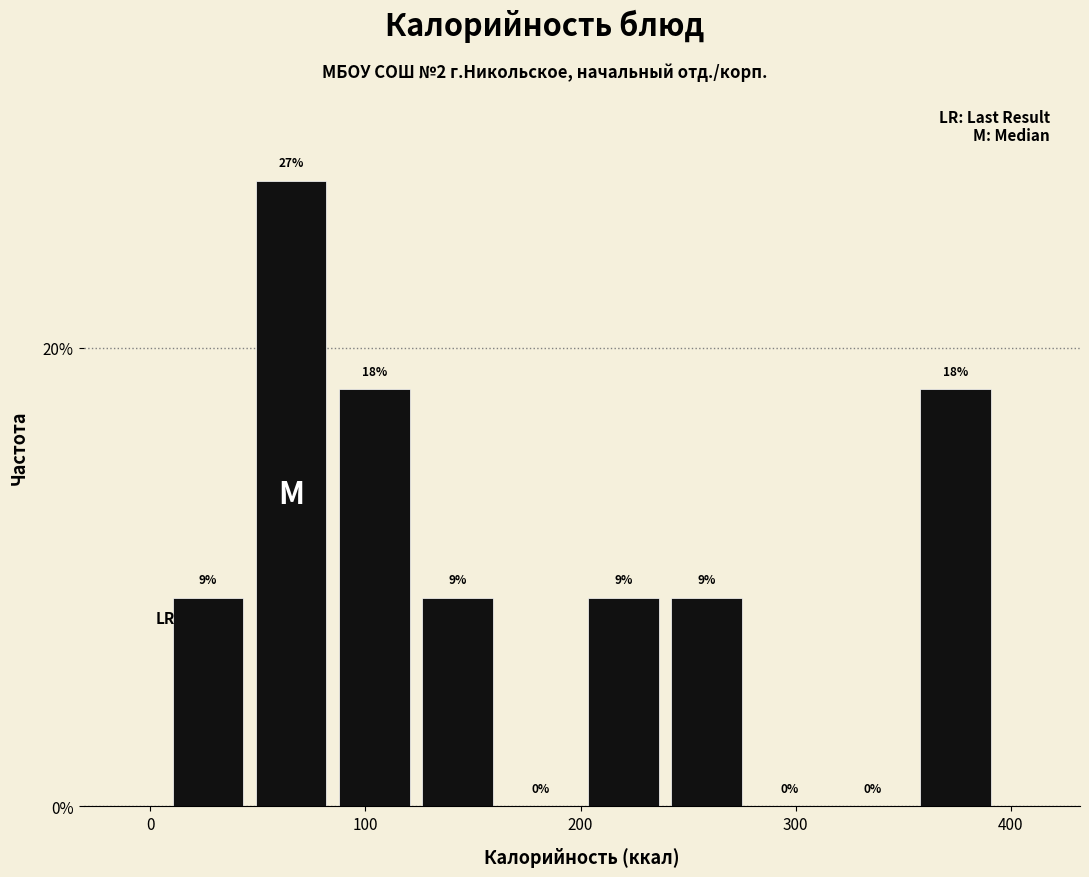

Read against the x-axis, roughly where is the centre of the tallest bar?

70